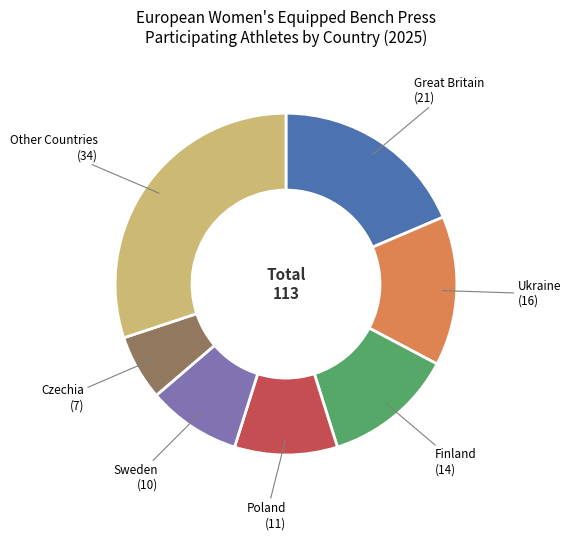

Count the number of slices in the pie.

7